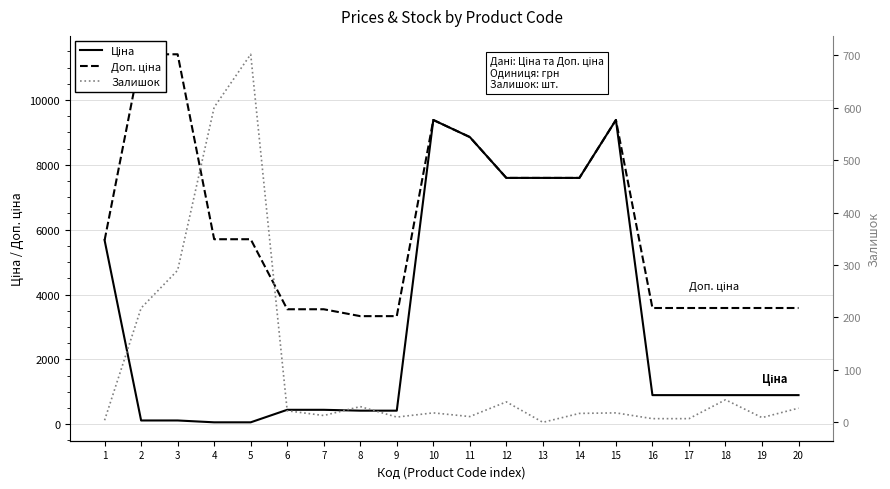

What are all the series names shown in the legend?

Ціна, Доп. ціна, Залишок